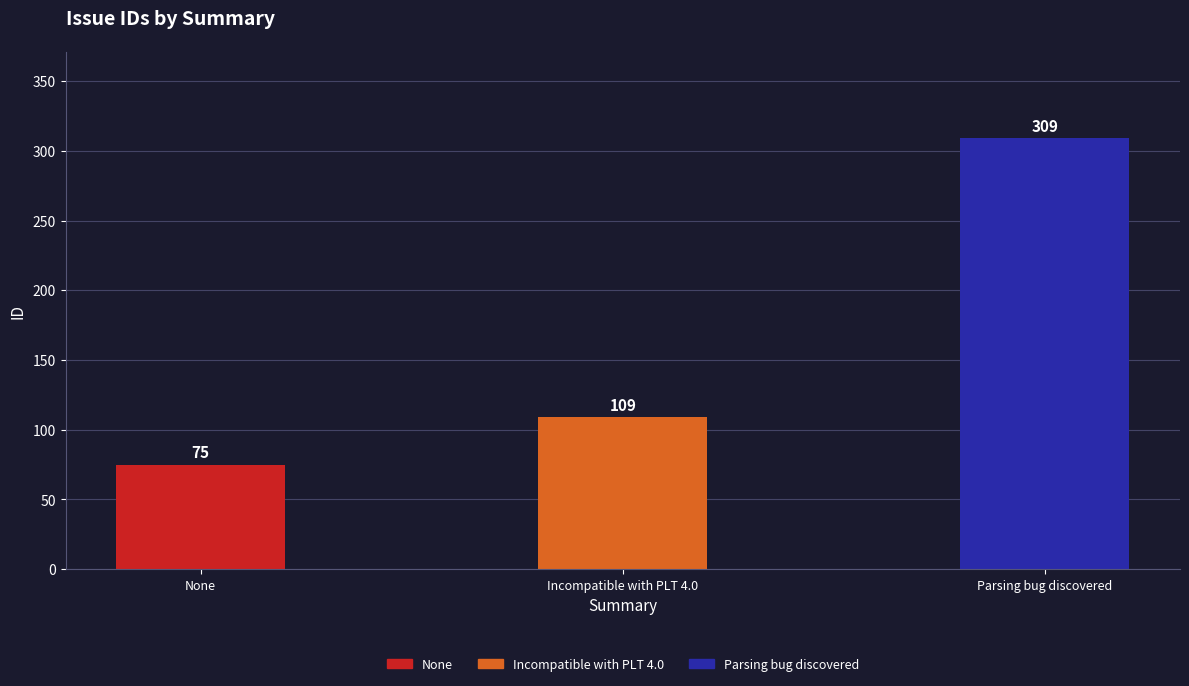

Approximately how many times larger is the value at None compared to Parsing bug discovered?

0.2